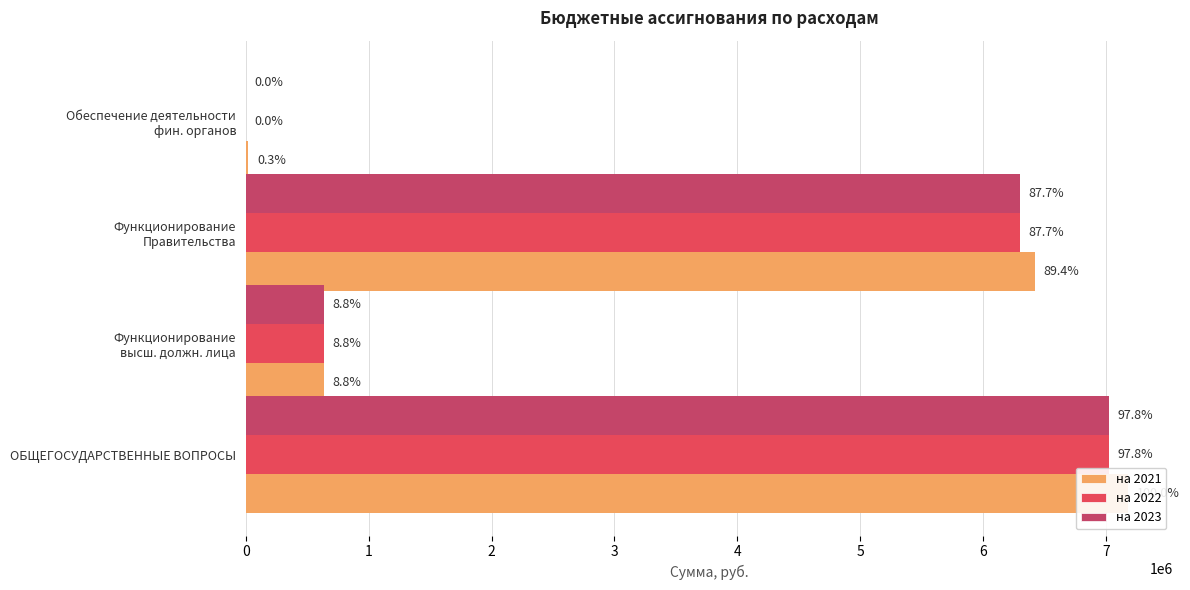

Is it true that на 2023 equals 0.0 at 3?

True